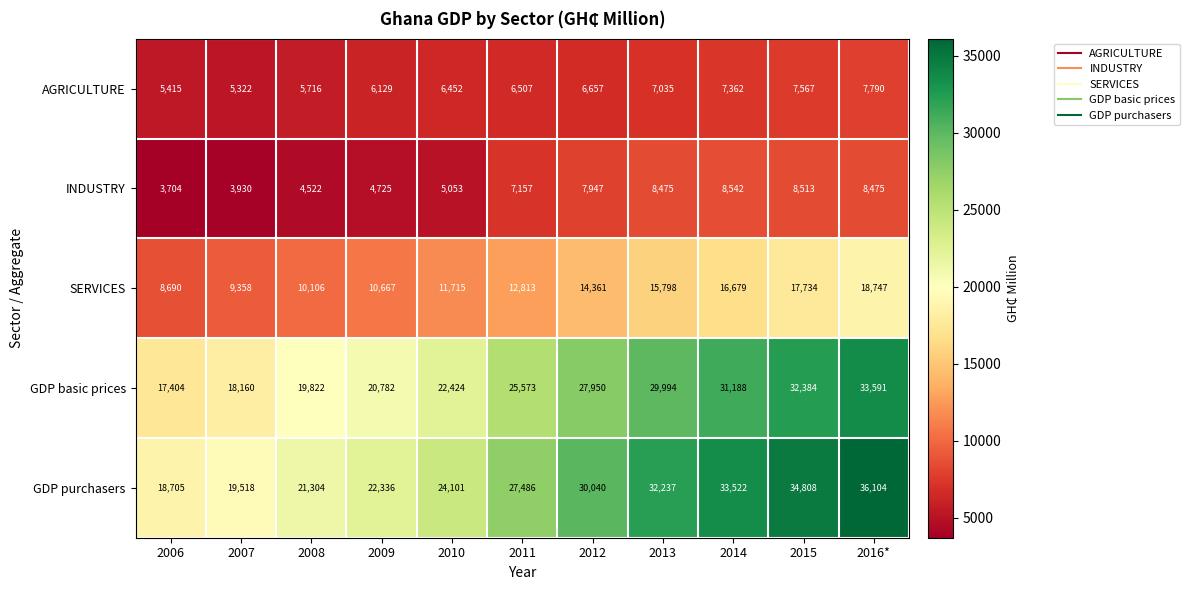

Which series changed the most between 2011 and 2012?

GDP purchasers